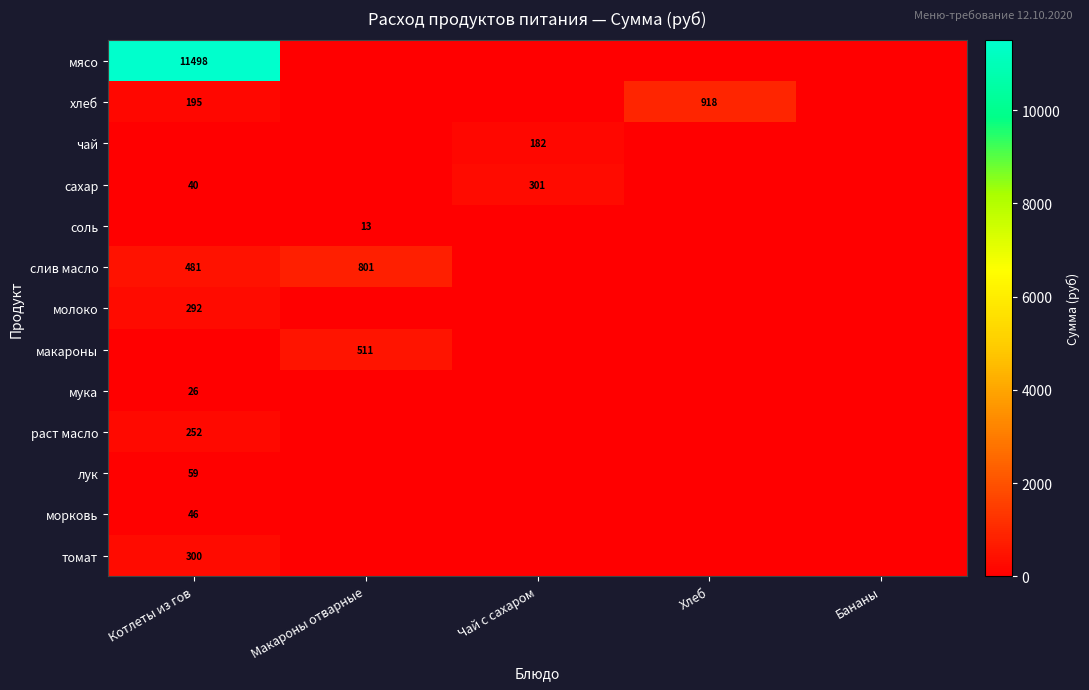

True or false: сахар has a value of 301 at Чай с сахаром.

True